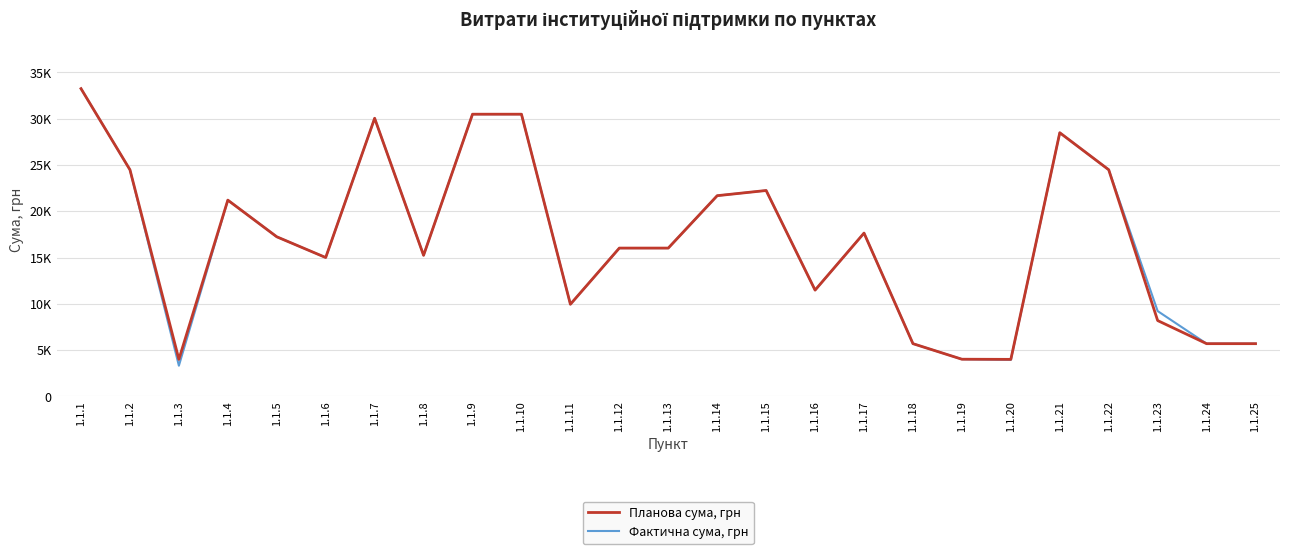

Does the chart have visible grid lines?

Yes